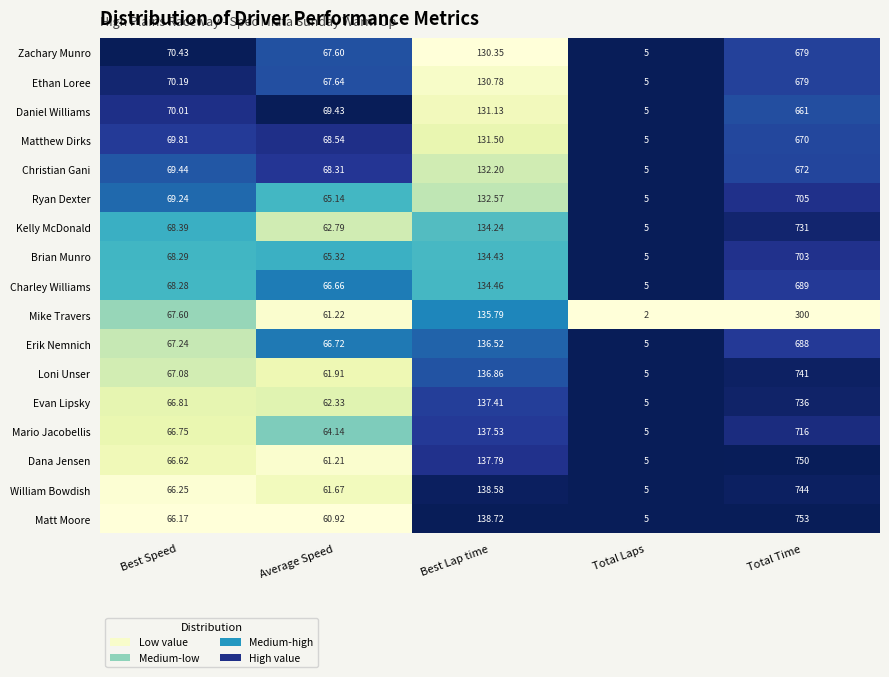

Which category has the highest value in the Matthew Dirks series?

Total Time